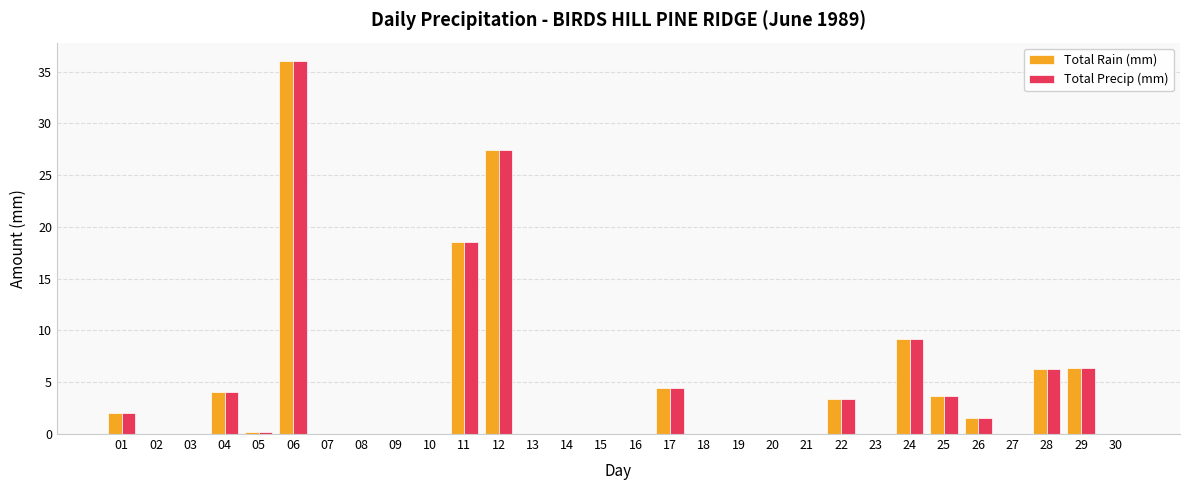

At which category is the sum across all series the highest?

06